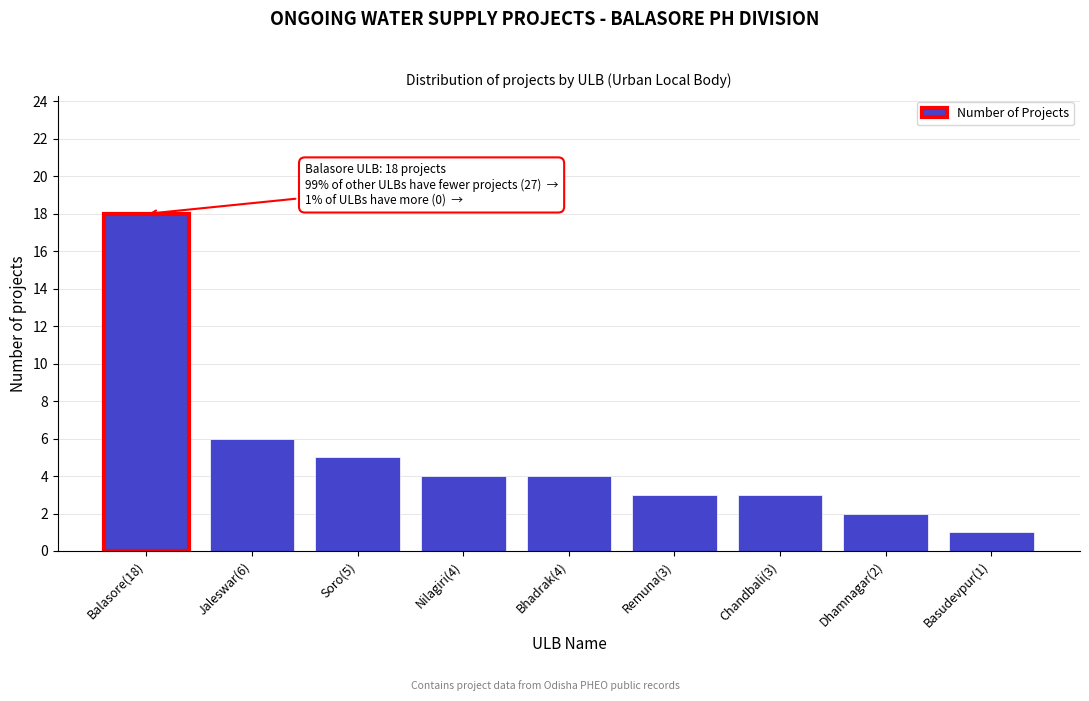

Reading left to right, transcribe all the data shown in this chart.

18	6	5	4	4	3	3	2	1